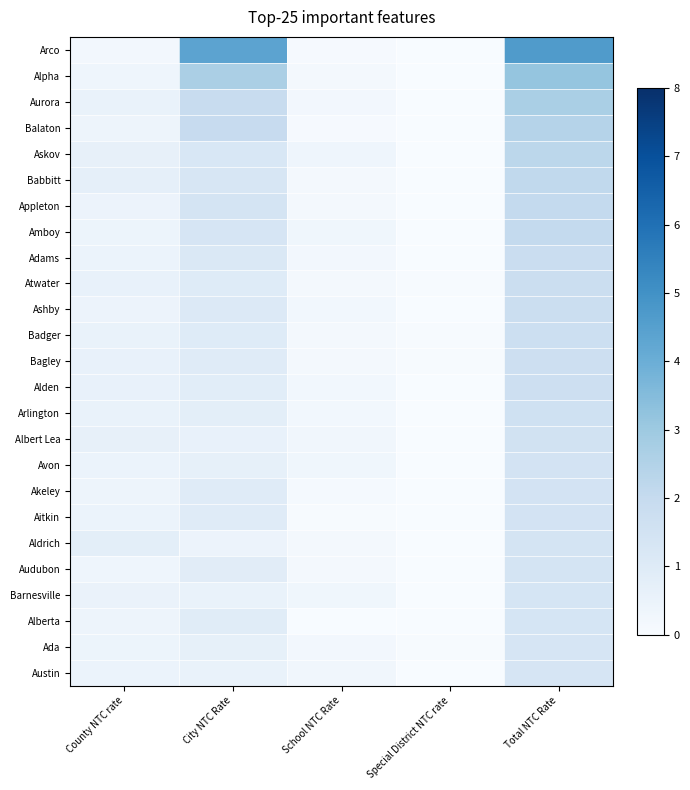

Which label corresponds to the smallest value in the chart?

Special District NTC rate